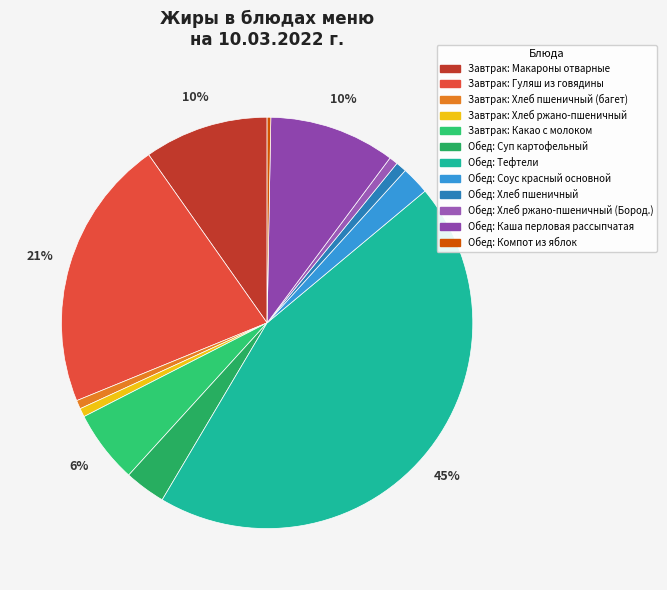

Rank the categories by value from lowest to highest.

Компот из яблок, Хлеб пшеничный (багет), Хлеб ржано-пшеничный, Хлеб ржано-пшеничный (Бородинский), Хлеб пшеничный, Соус красный основной, Суп картофельный, Какао с молоком, Макароны отварные, Каша перловая рассыпчатая, Гуляш из говядины, Тефтели